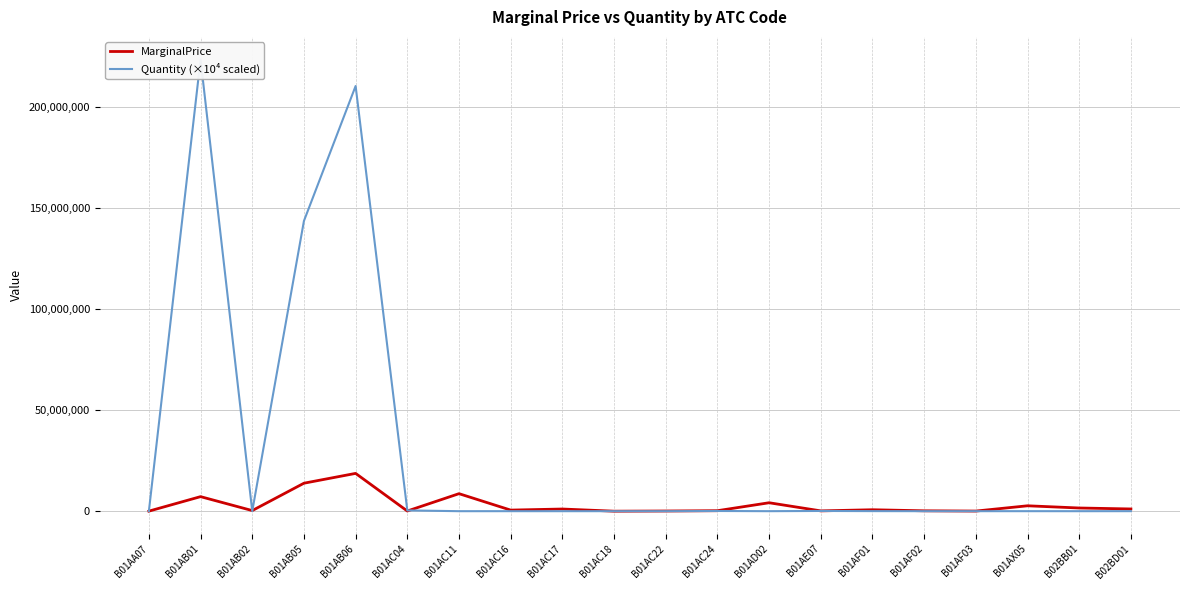

What is the label of the 14th point from the left?

B01AE07